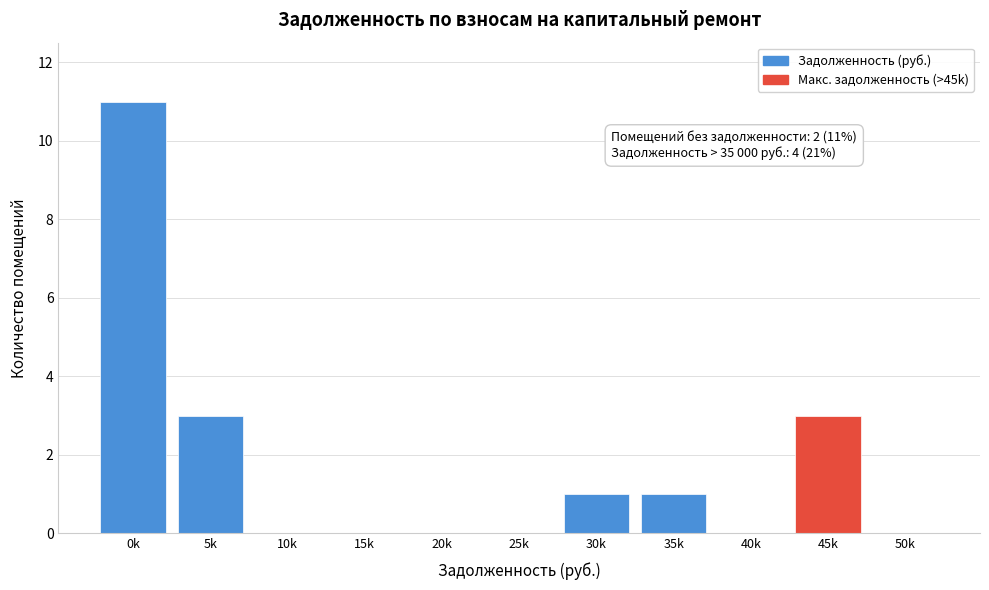

Reading right to left, transcribe all the data shown in this chart.

50k=0	45k=3	40k=0	35k=1	30k=1	25k=0	20k=0	15k=0	10k=0	5k=3	0k=11